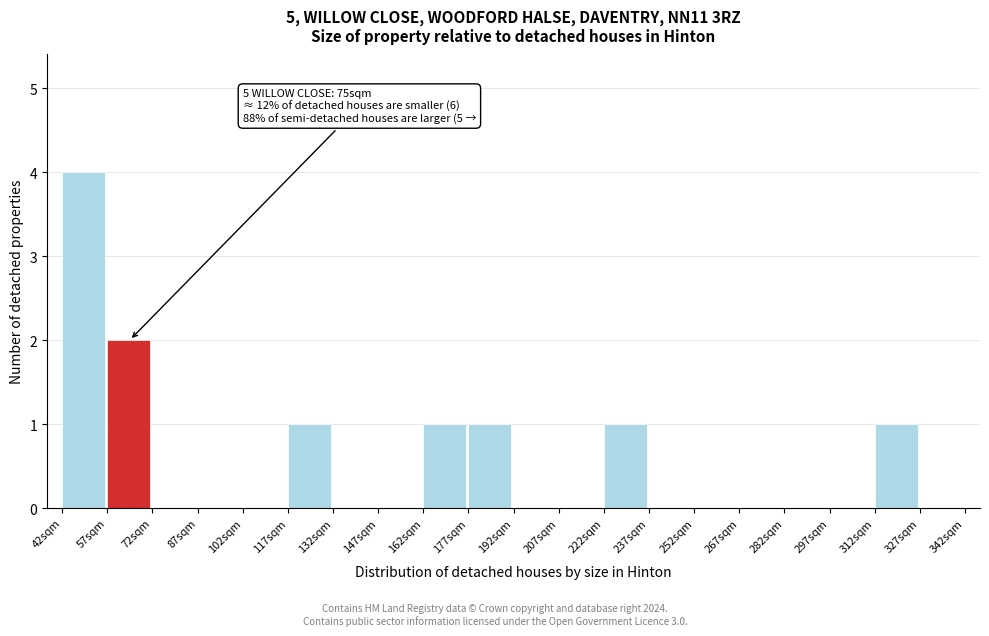

Over which range of the x-axis is the bar tallest?

42 to 57